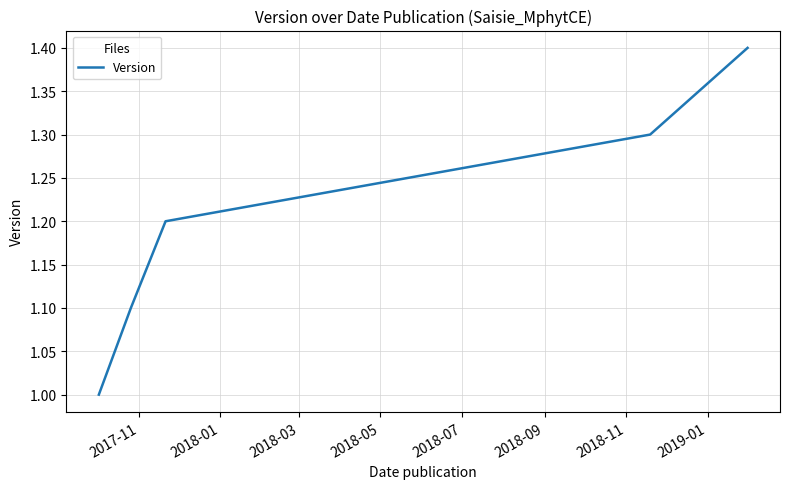

What is the maximum value shown in the chart?

1.4